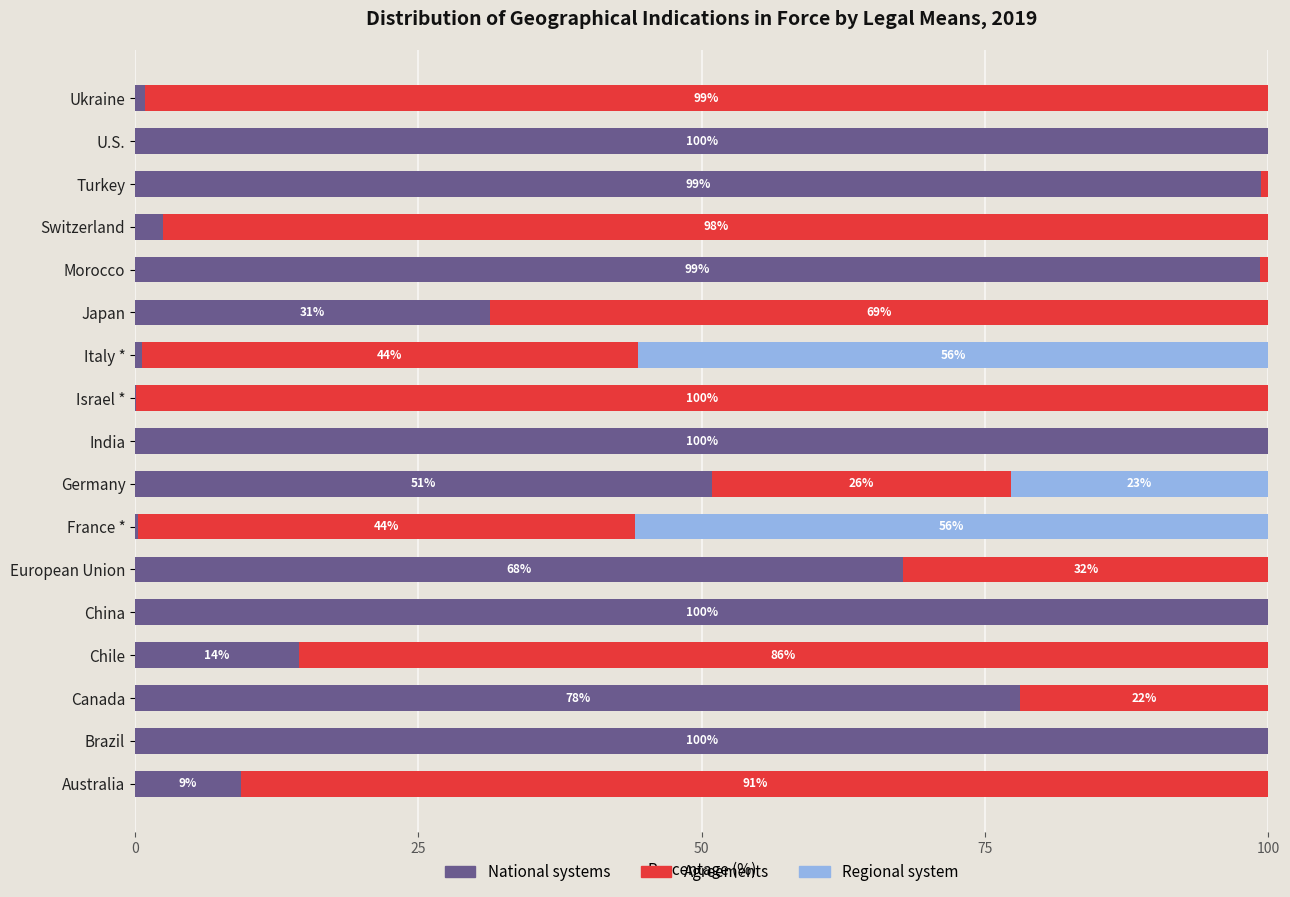

What is the total value across all series at Chile?

100.0